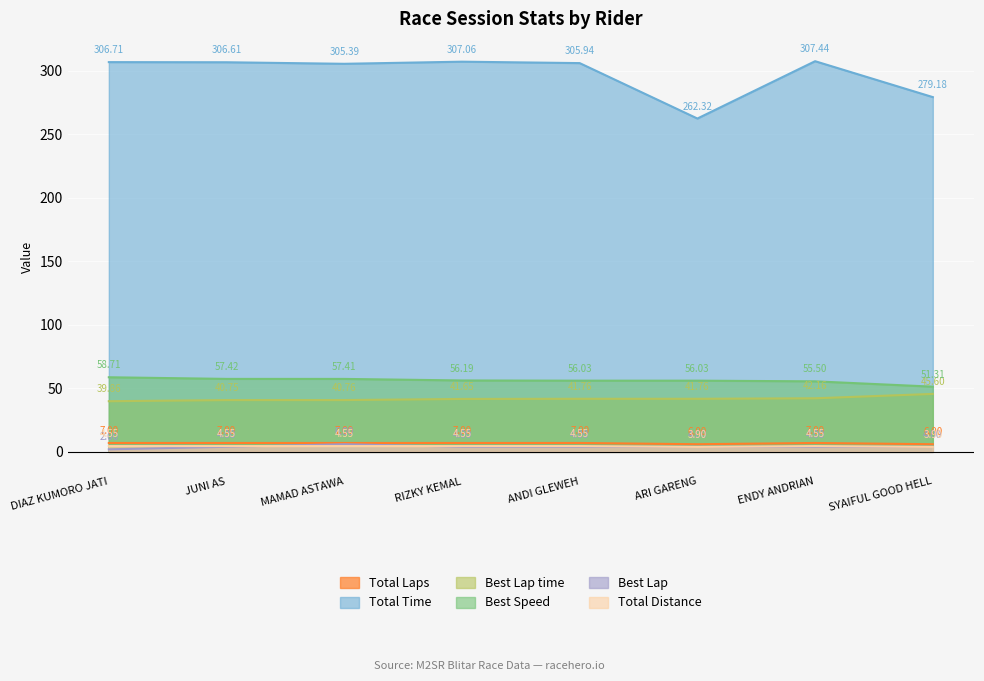

What is the difference between the second highest and second lowest values in the Best Speed series?

1.9